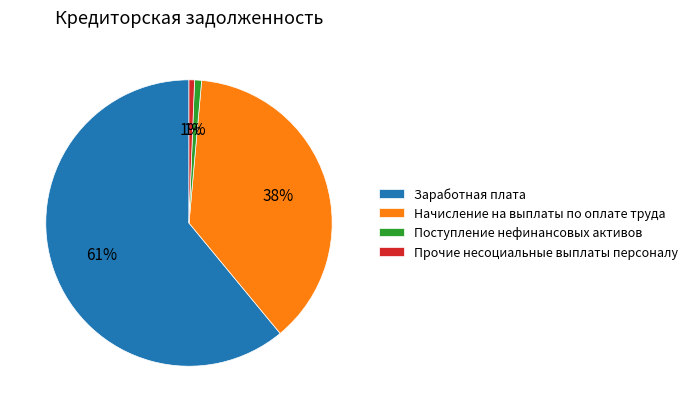

To the nearest percent, what percentage of the pie is Поступление нефинансовых активов?

1%